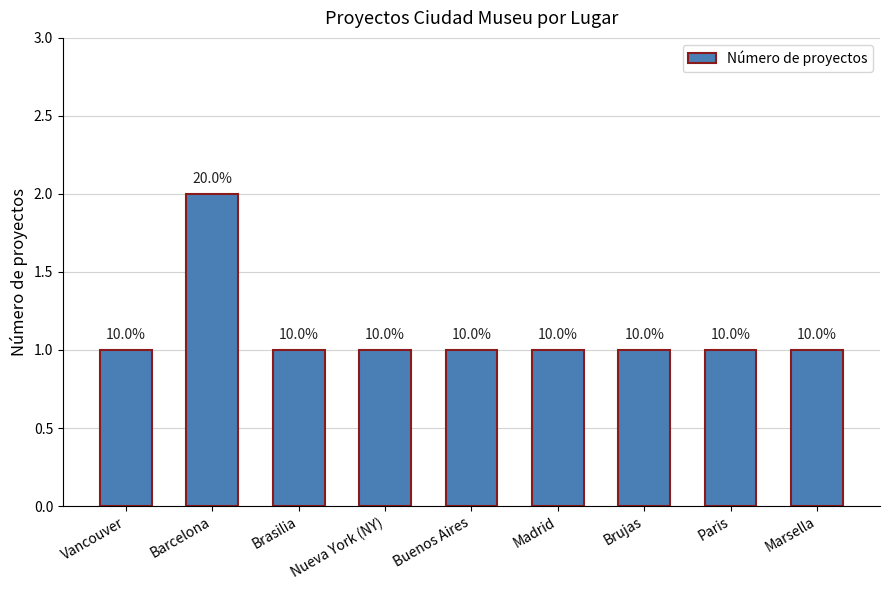

Which category has the lowest value across all series?

Vancouver